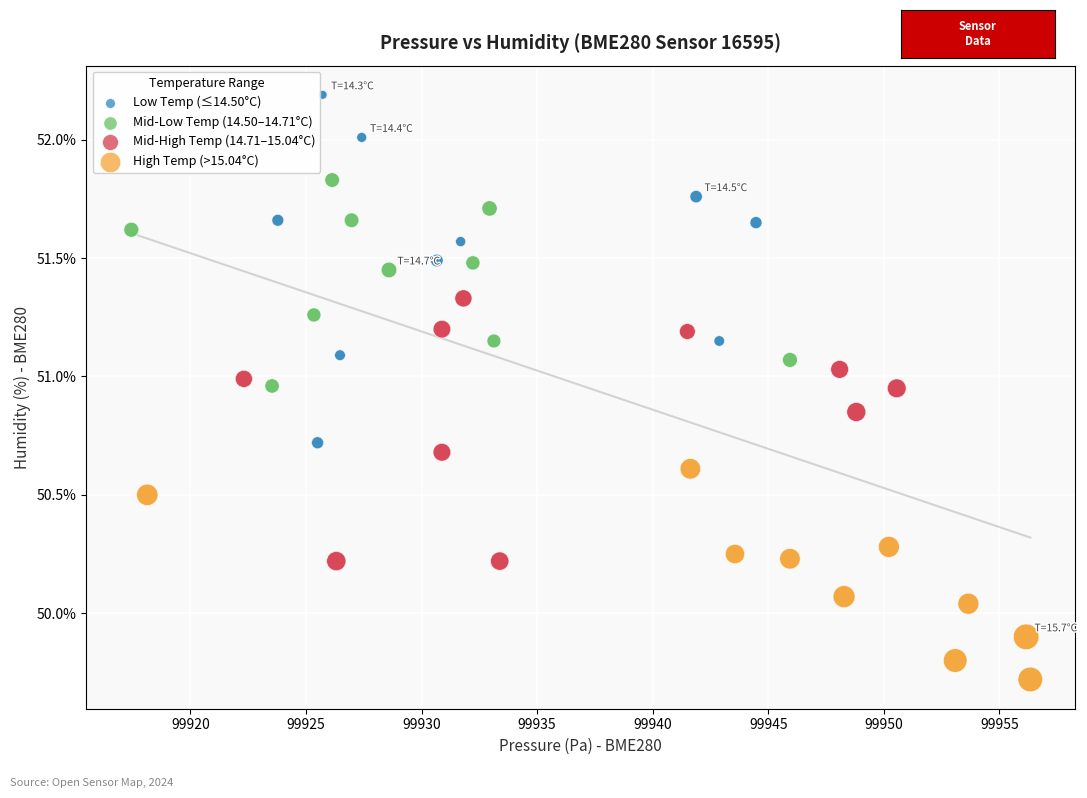

Which series has the largest Y range (max minus min)?

Low Temp (≤14.50°C)